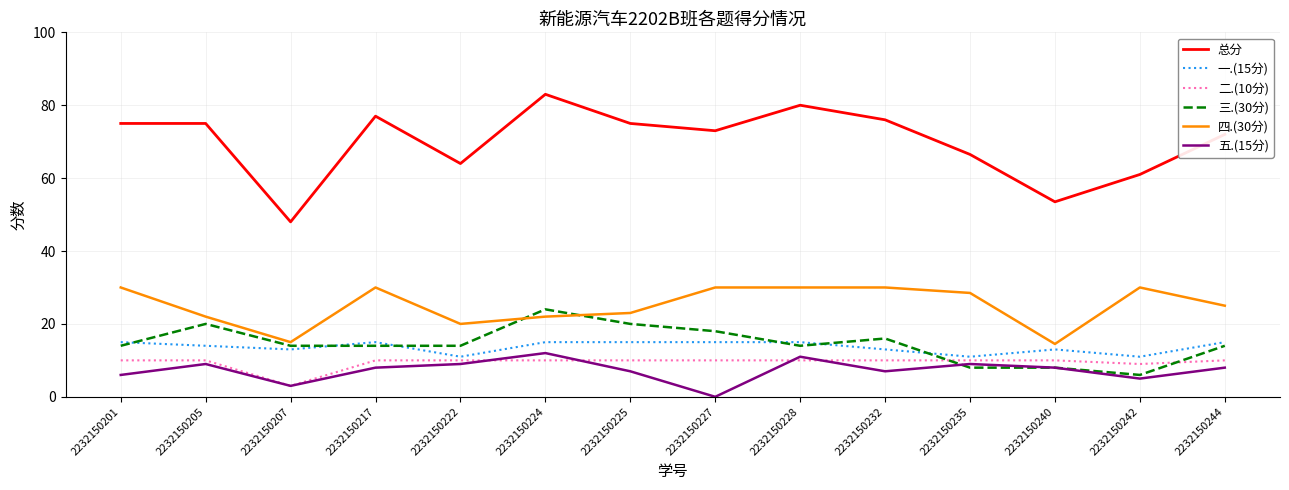

What is the approximate value of 五.(15分) at 2232150224?

12.0